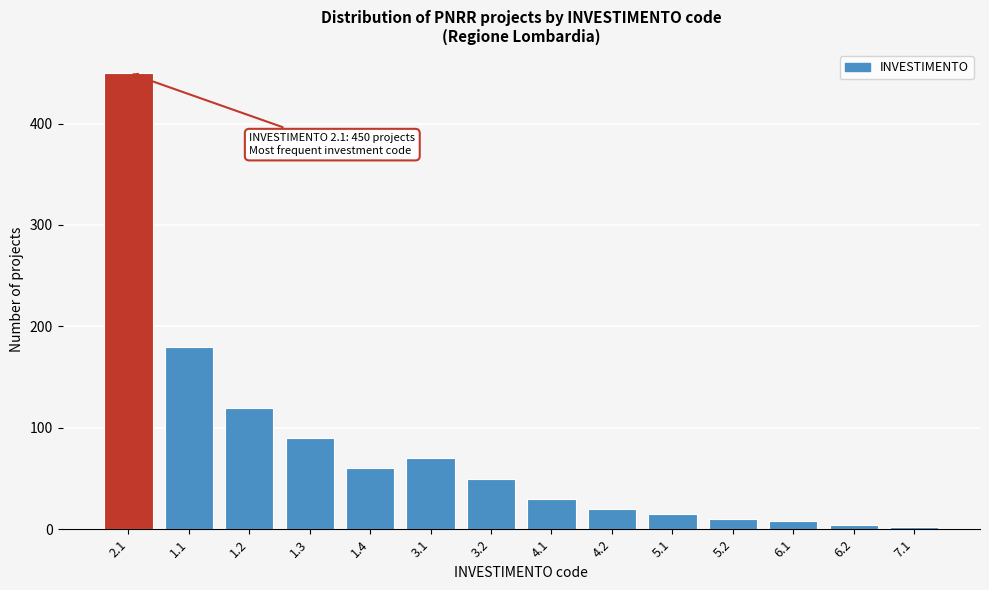

Reading left to right, extract all data points from this chart.

2.1=450	1.1=180	1.2=120	1.3=90	1.4=60	3.1=70	3.2=50	4.1=30	4.2=20	5.1=15	5.2=10	6.1=8	6.2=4	7.1=2